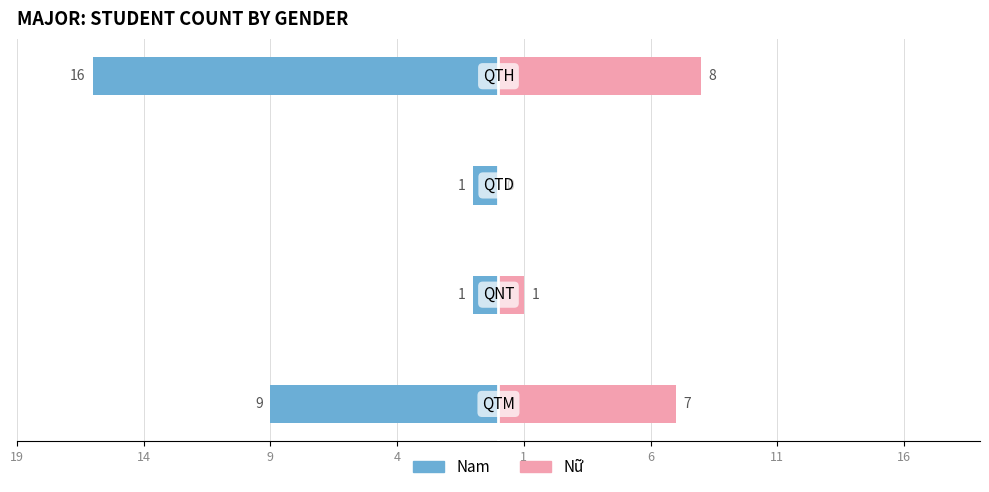

How many data points does each series have?

4